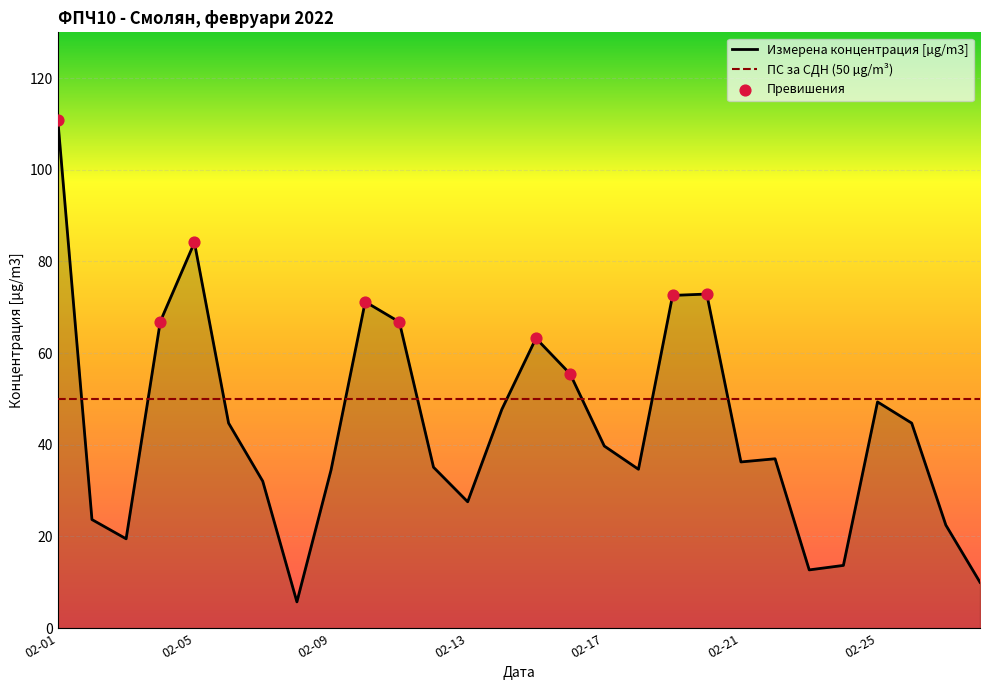

Which has a higher value, 2022-02-28 or 2022-02-05?

2022-02-05